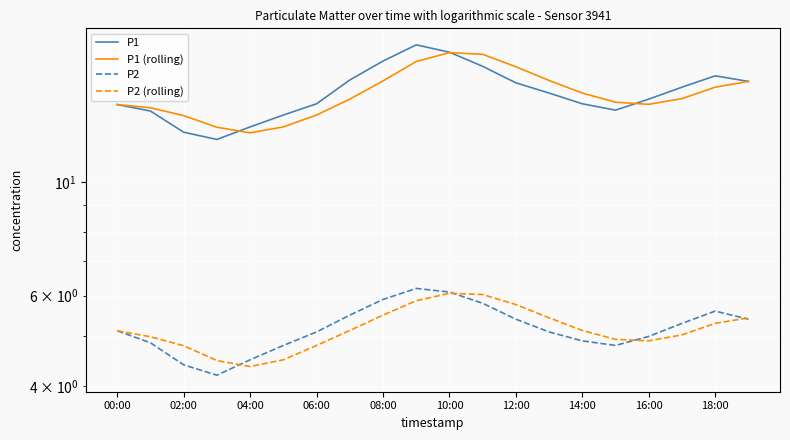

What is the average value of the P1 (rolling) series?

14.9